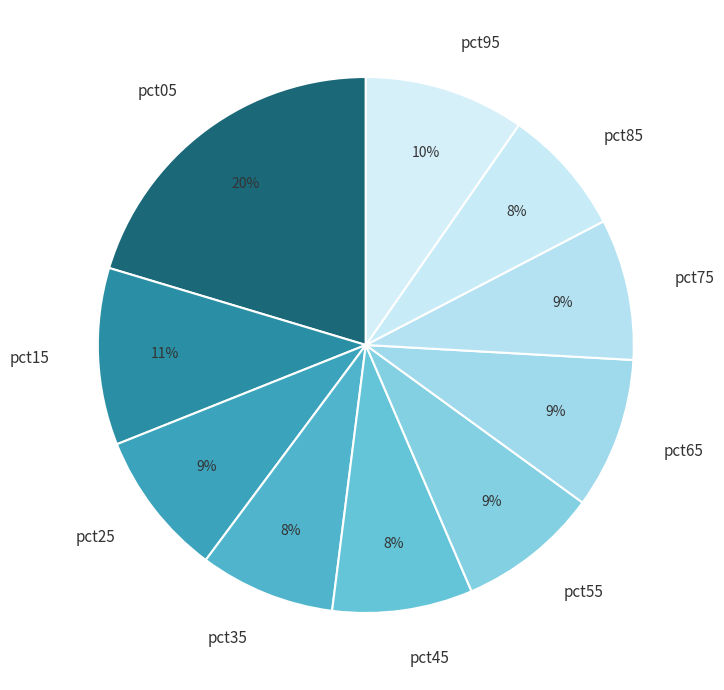

To the nearest percent, what is the combined percentage of pct45 and pct85?

16%